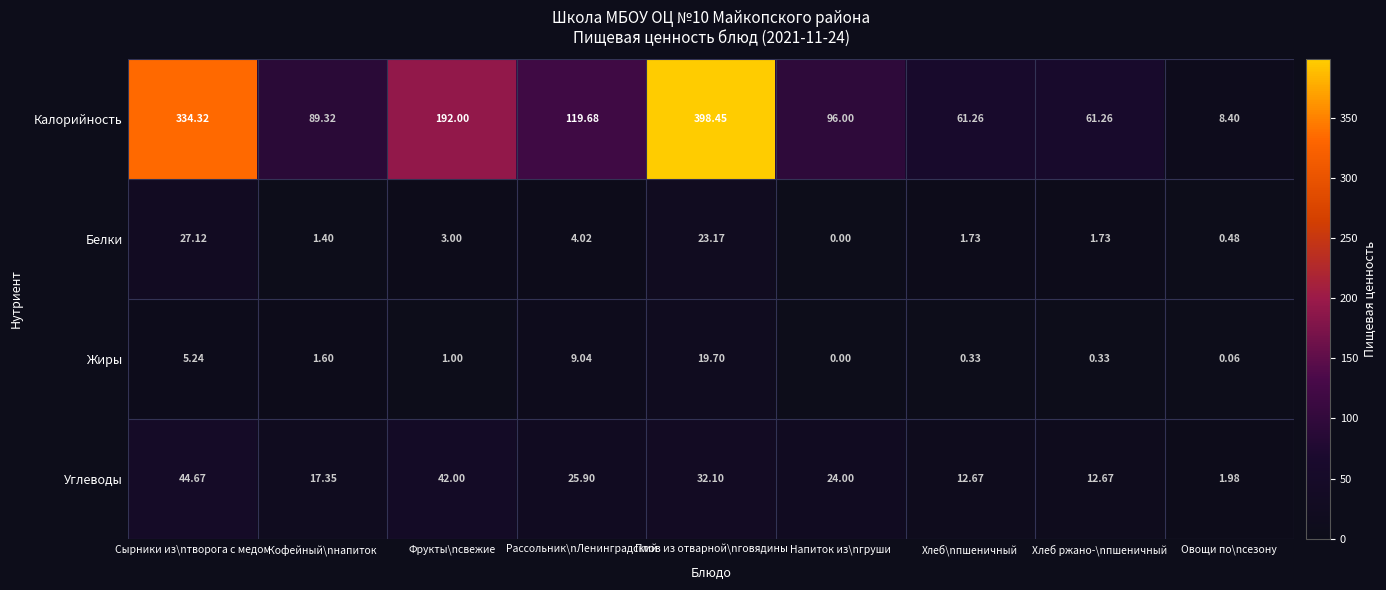

Which series has the largest total across all categories?

Калорийность